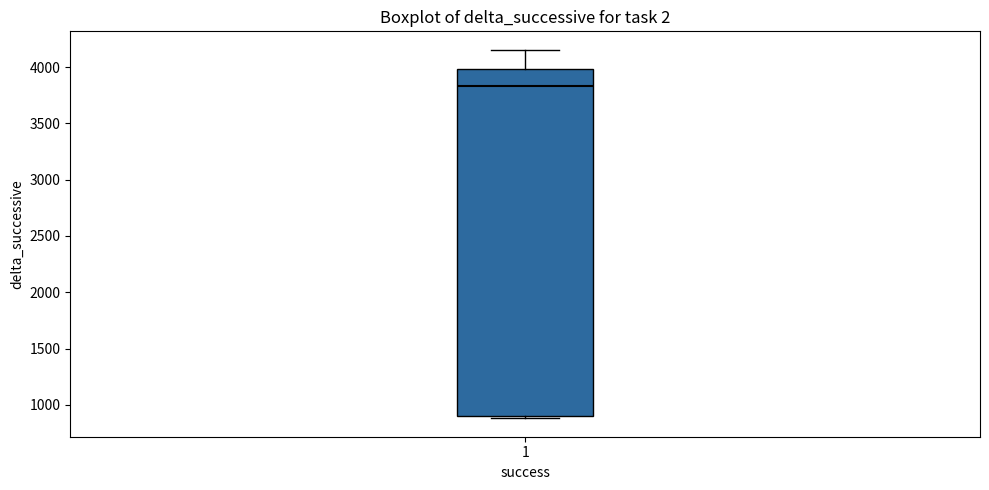

Read this box plot against the y-axis: the position of the median line, the range covered by the box, and the ends of both whiskers. The values are not printed on the chart, so give them approximately, as read against the axis.

median 3850, box 900 to 4000, whiskers 900 (just below the box's lower edge) to 4150